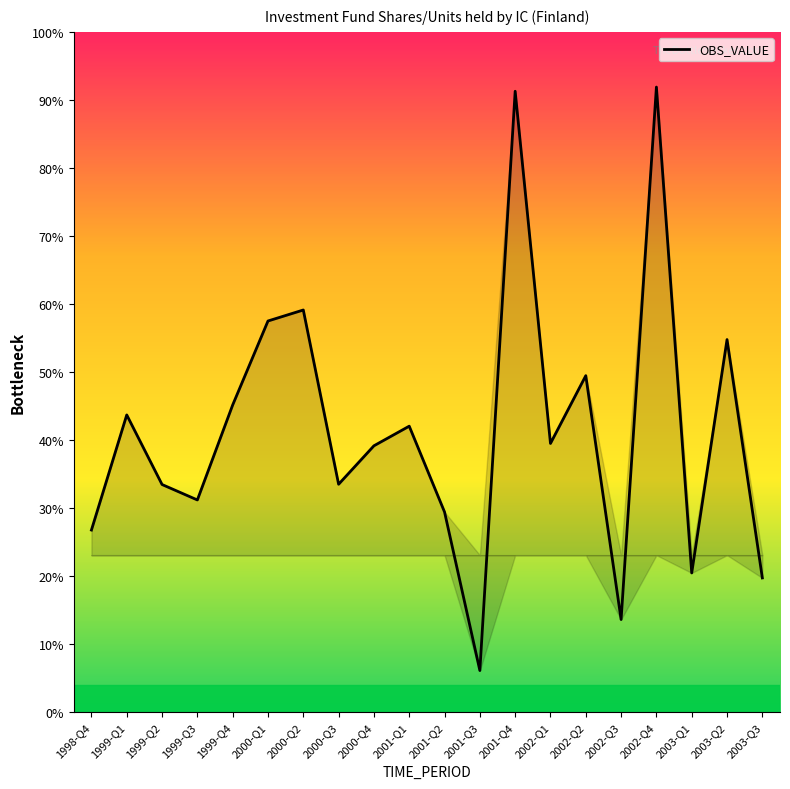

Where is the first local minimum?

1999-Q3